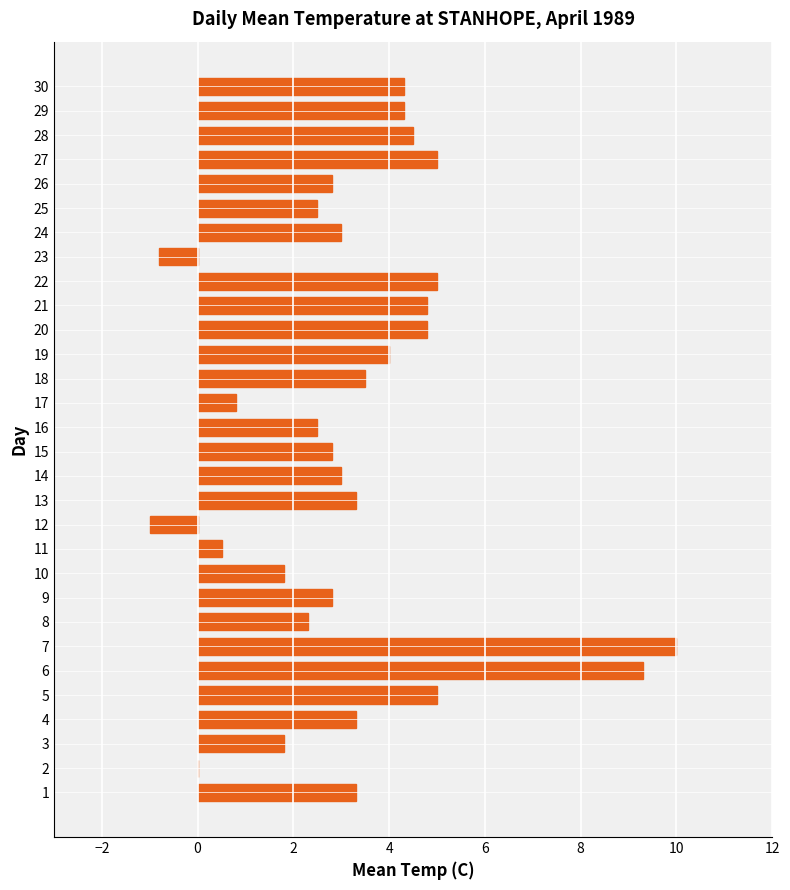

The chart shows a value of 4.6 at 14. True or false?

False